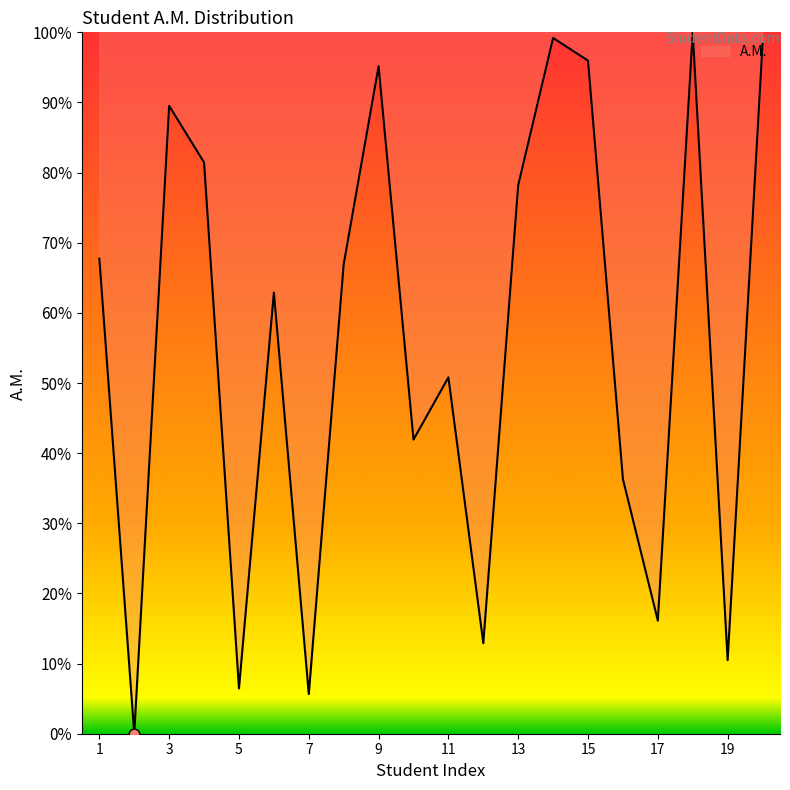

What is the greatest value displayed?

100.0